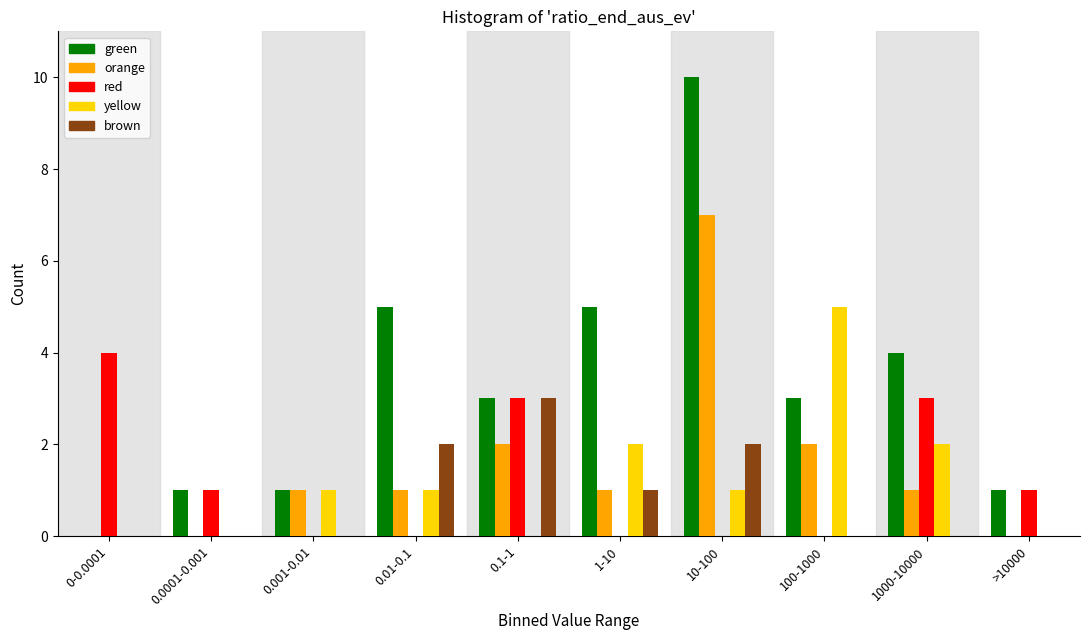

What is the total value across all series at 1000-10000?

10